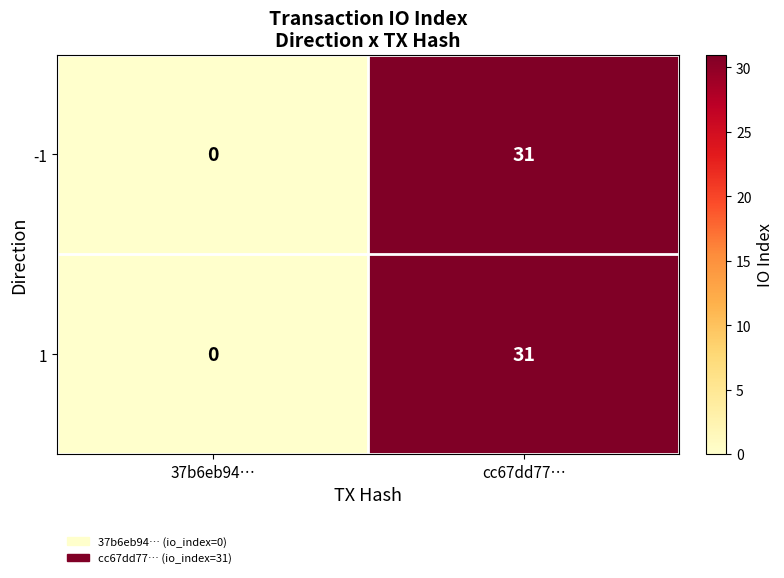

Reading left to right, what are all the values shown in this chart?

-1: 0	31
1: 0	31